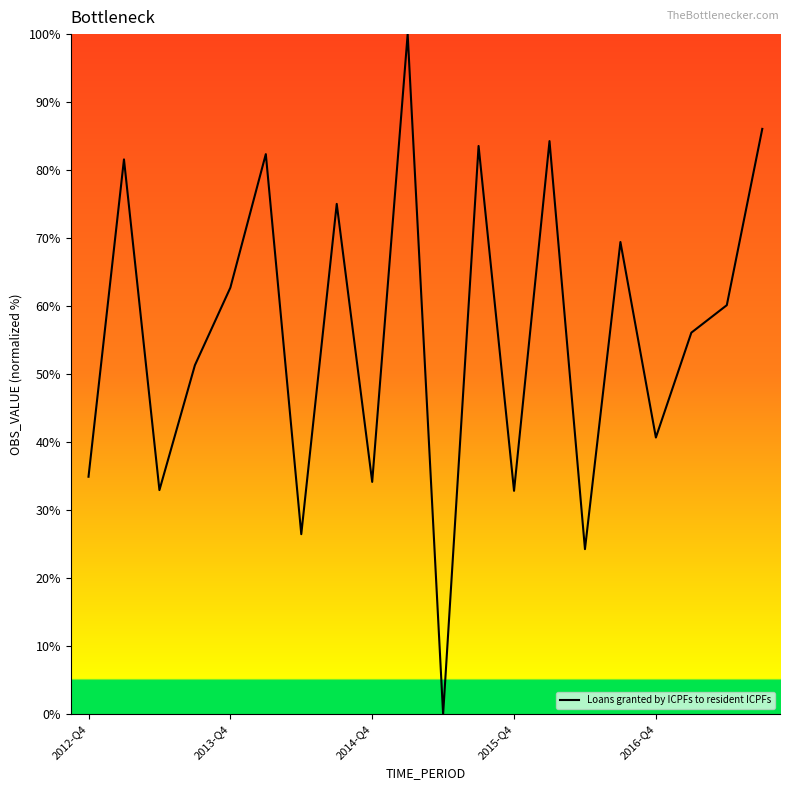

What is the maximum value shown in the chart?

100.0